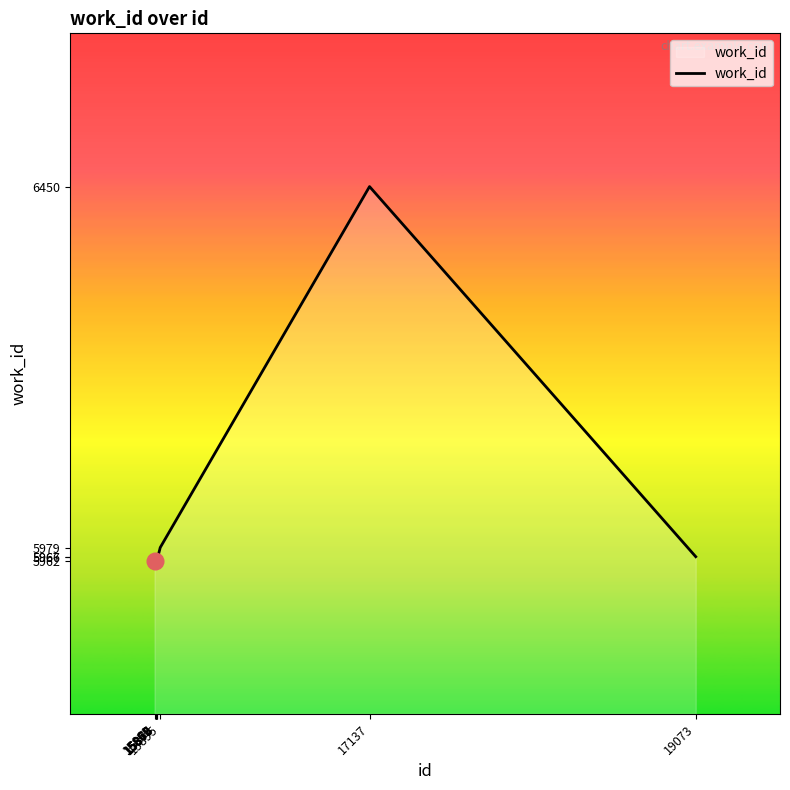

What is the difference between the maximum and minimum values?

488